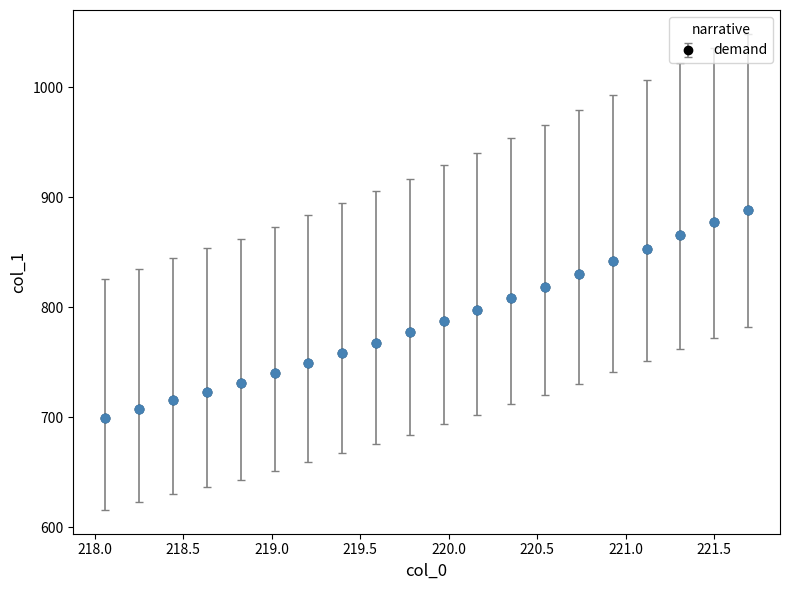

What is the greatest value displayed?

888.7